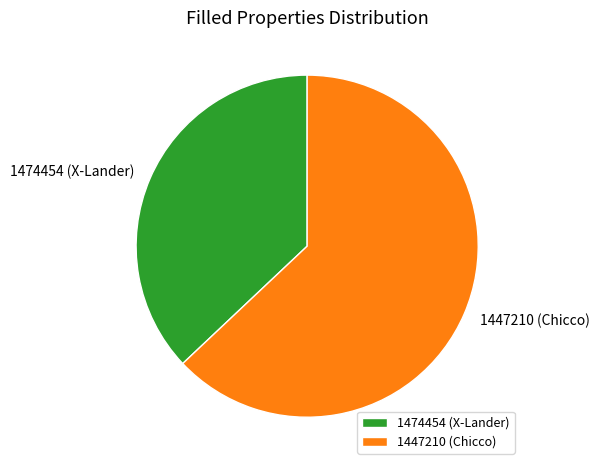

Is the sum of 1447210 (Chicco) and 1474454 (X-Lander) greater than half?

Yes